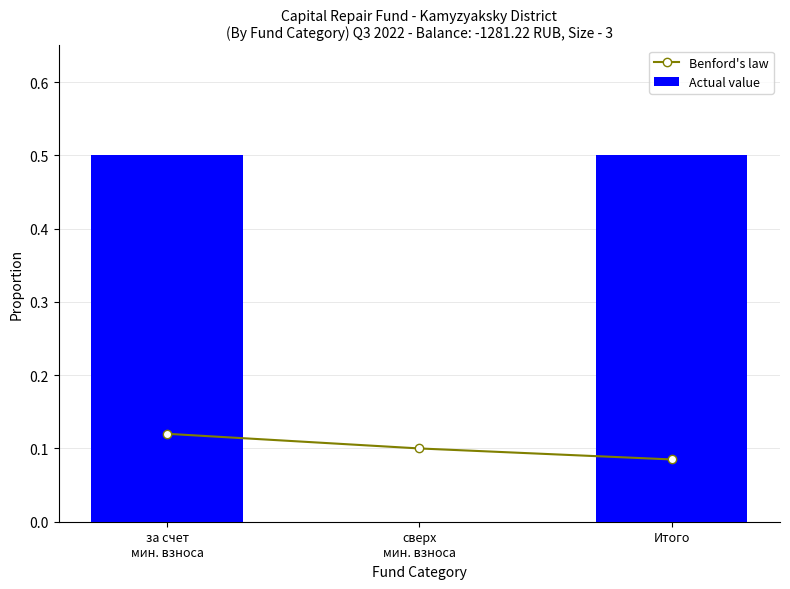

The value of Benford's law at за счет
мин. взноса is 0.1. True or false?

True